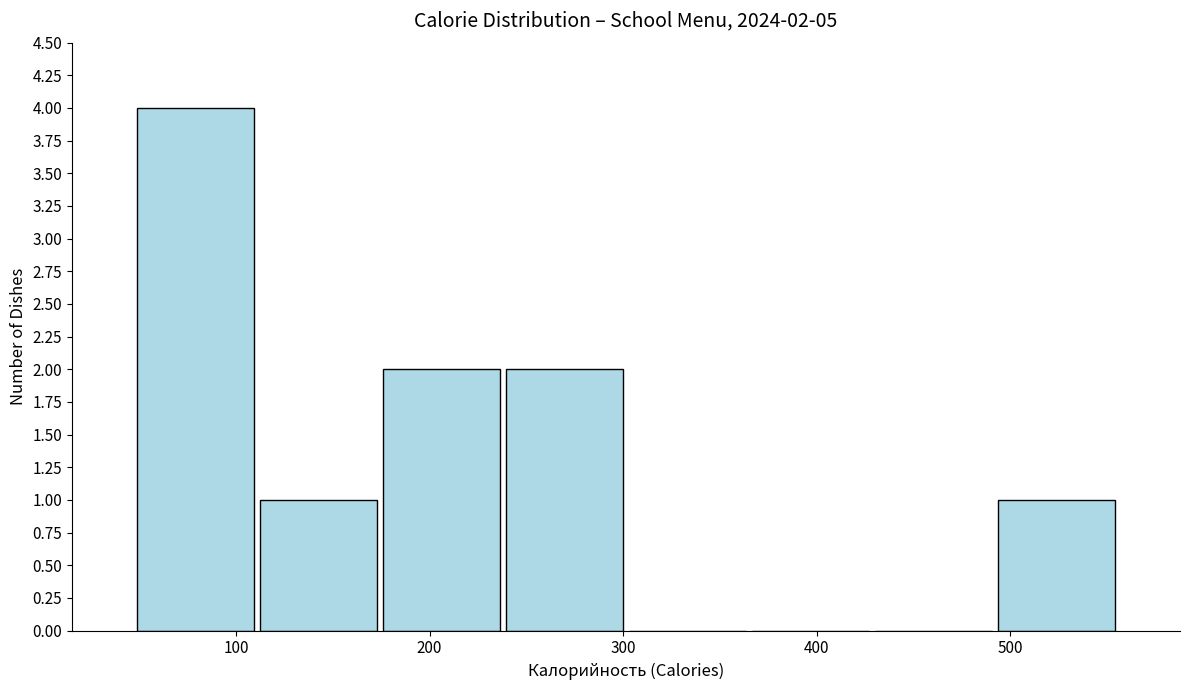

Over which range of the x-axis is the bar tallest?

50 to 110